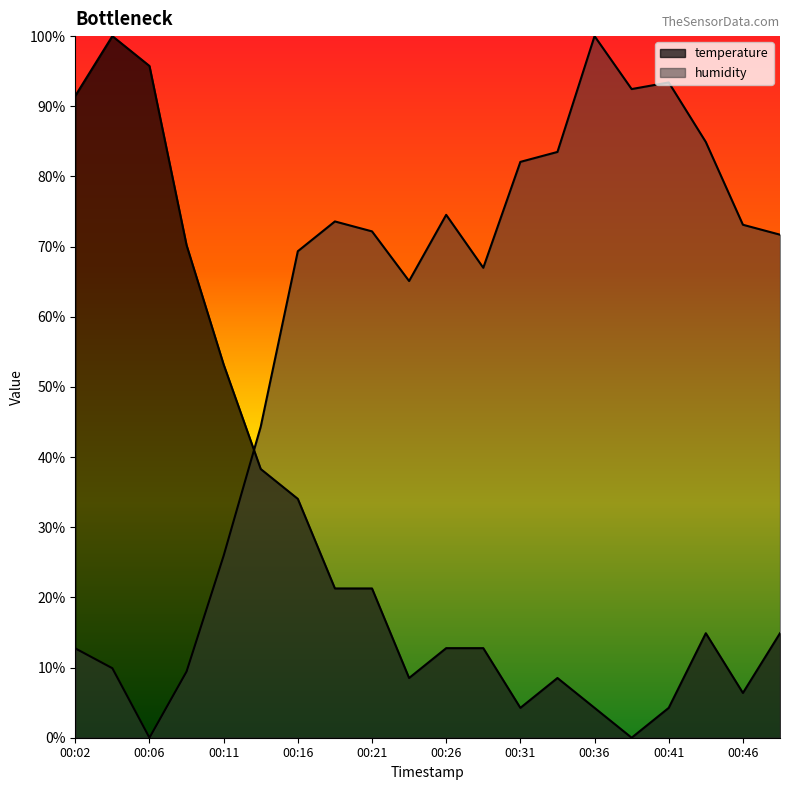

What is the difference between the maximum and minimum values in the temperature series?

100.0